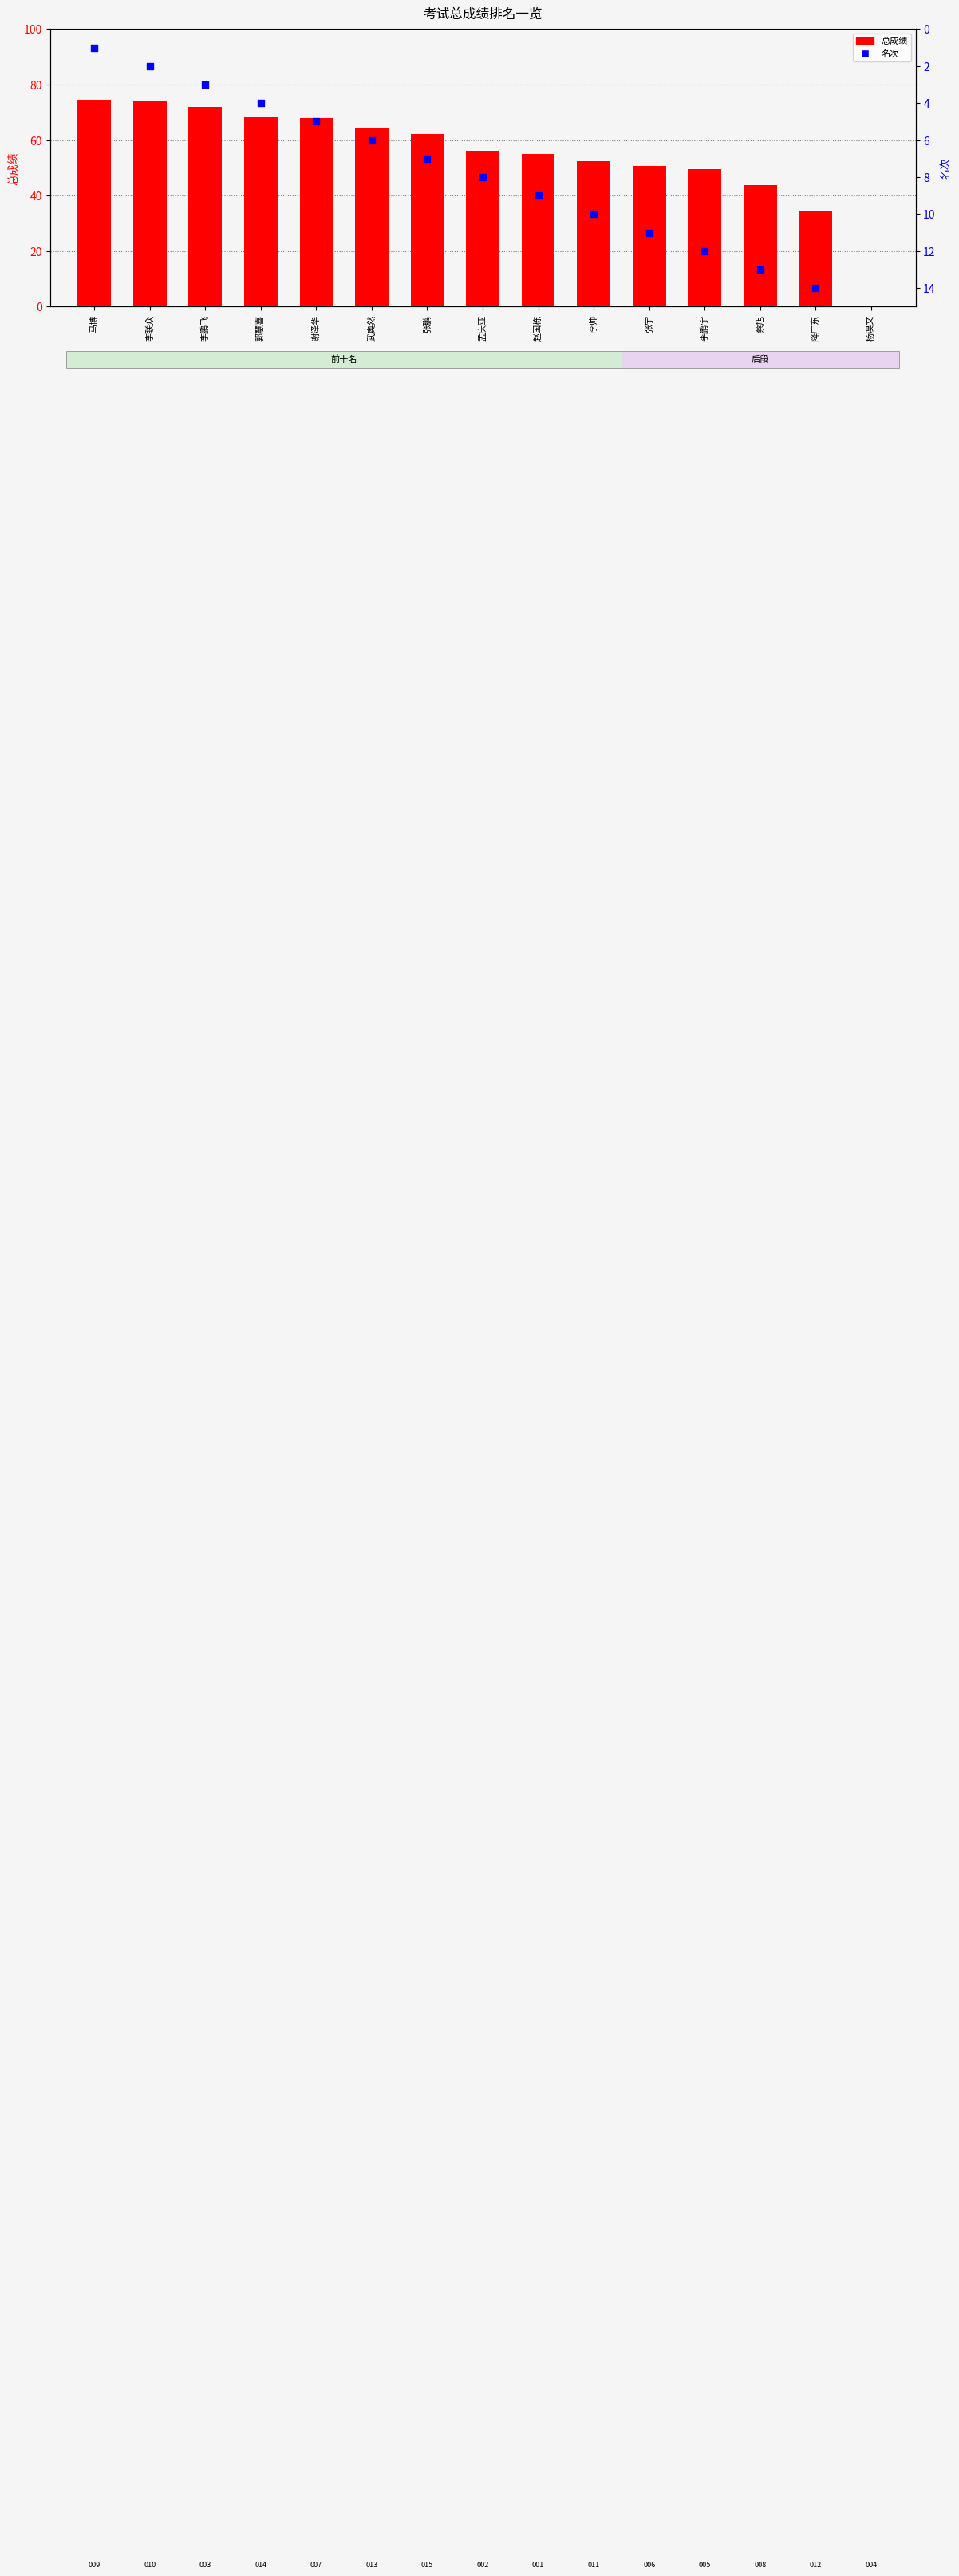

Which series contains the highest Y value?

总成绩